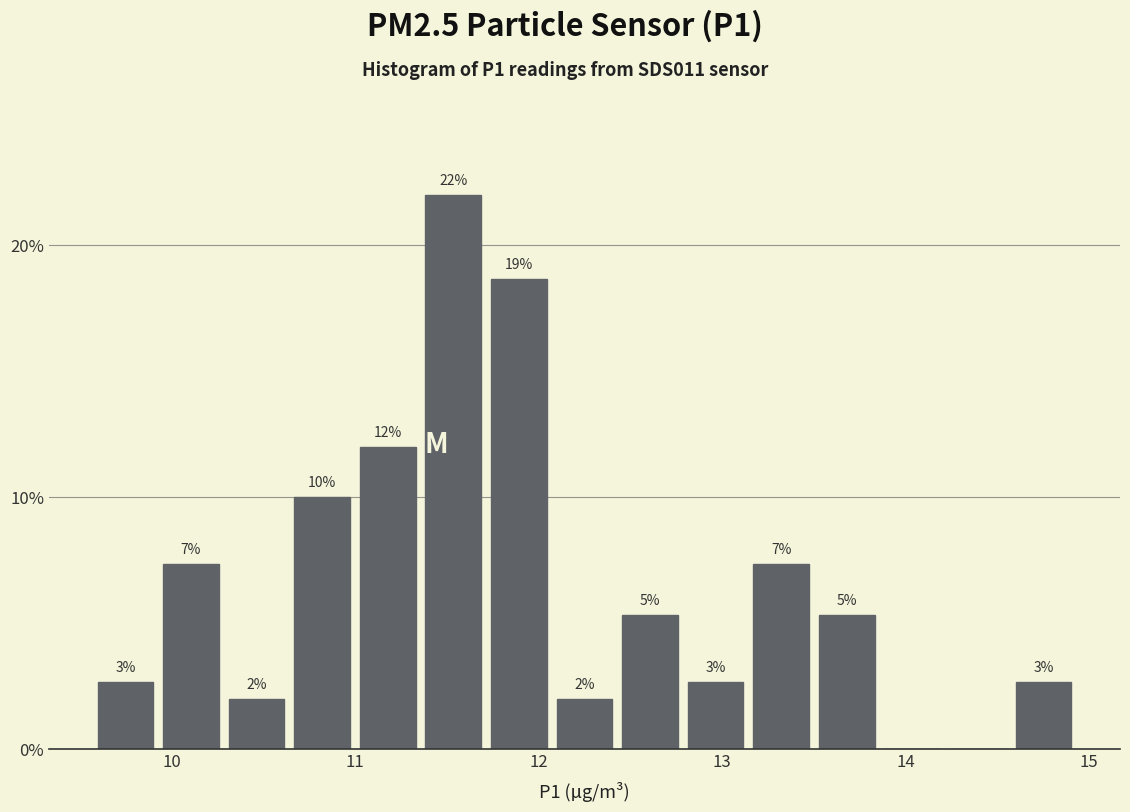

Read against the x-axis, roughly where is the centre of the tallest bar?

11.5